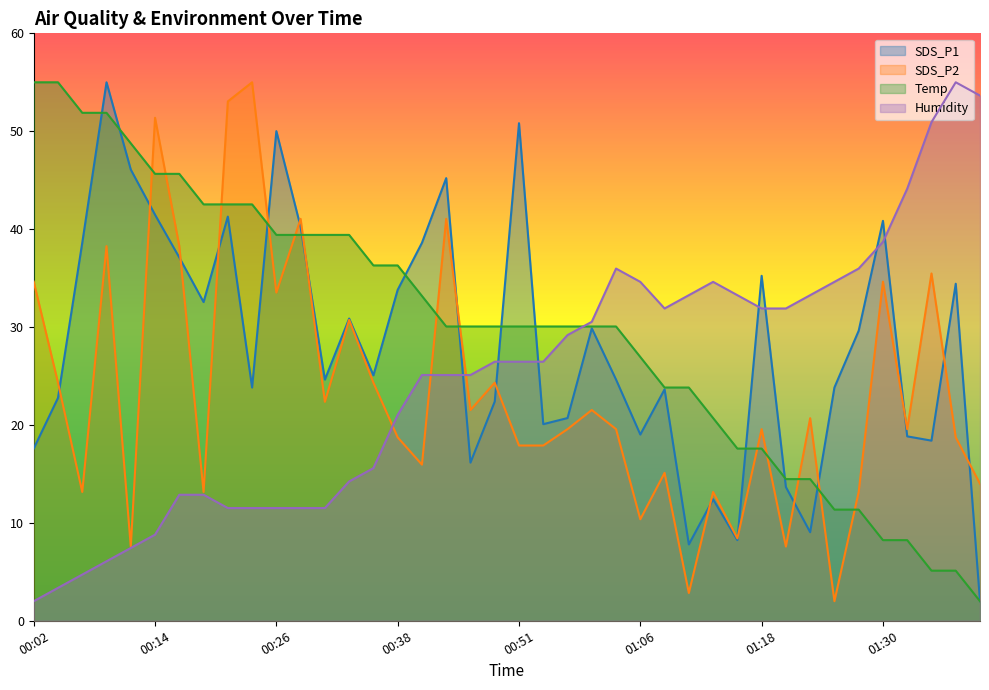

Which series has the largest total across all categories?

Temp